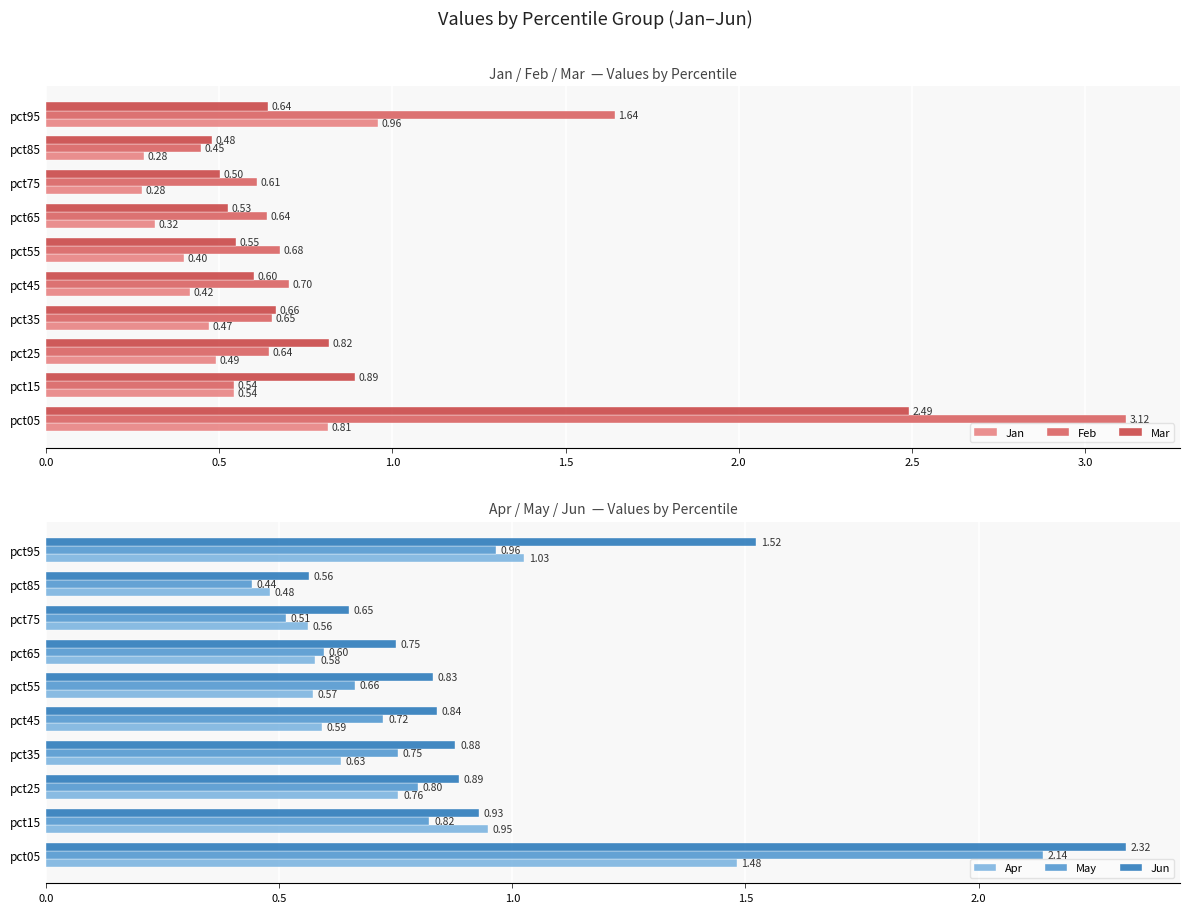

What is the difference between the maximum and minimum values in the Jan series?

0.7